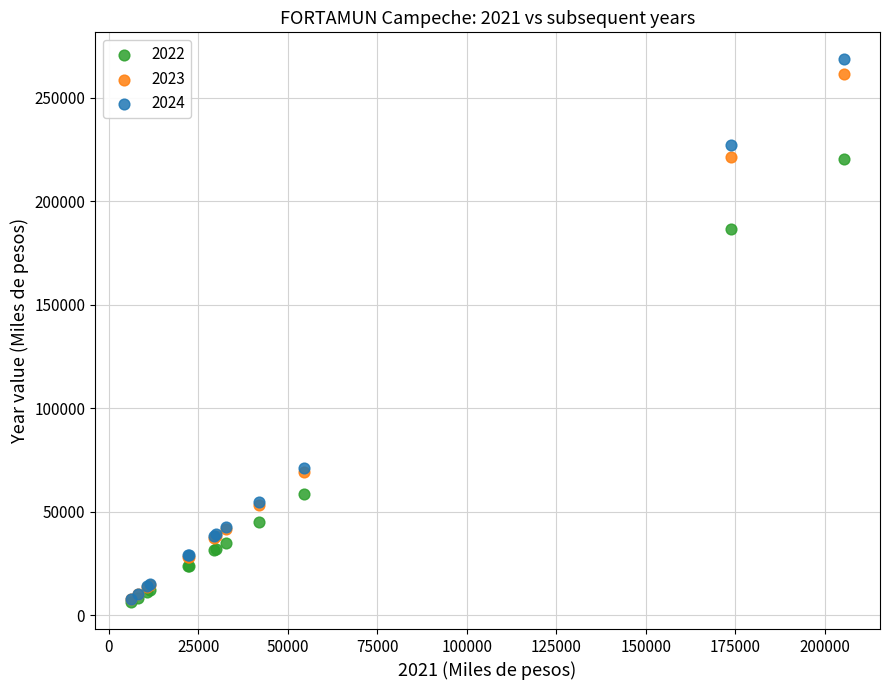

Across all series, what Y value is closest to 137483?

186514